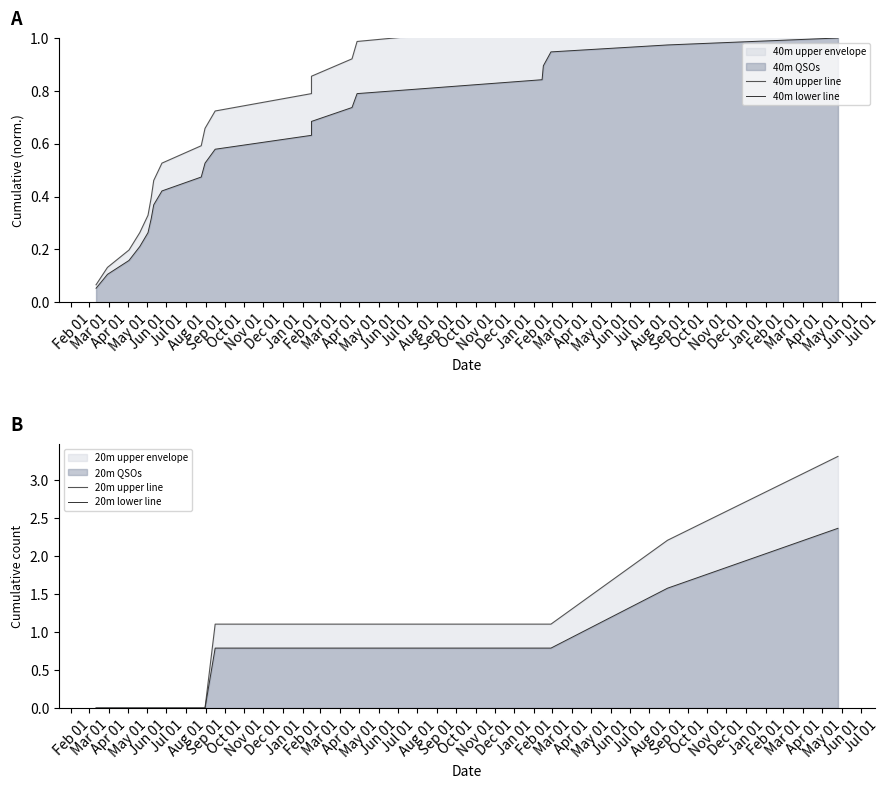

How many times do 20m upper line and 40m lower line cross each other?

1